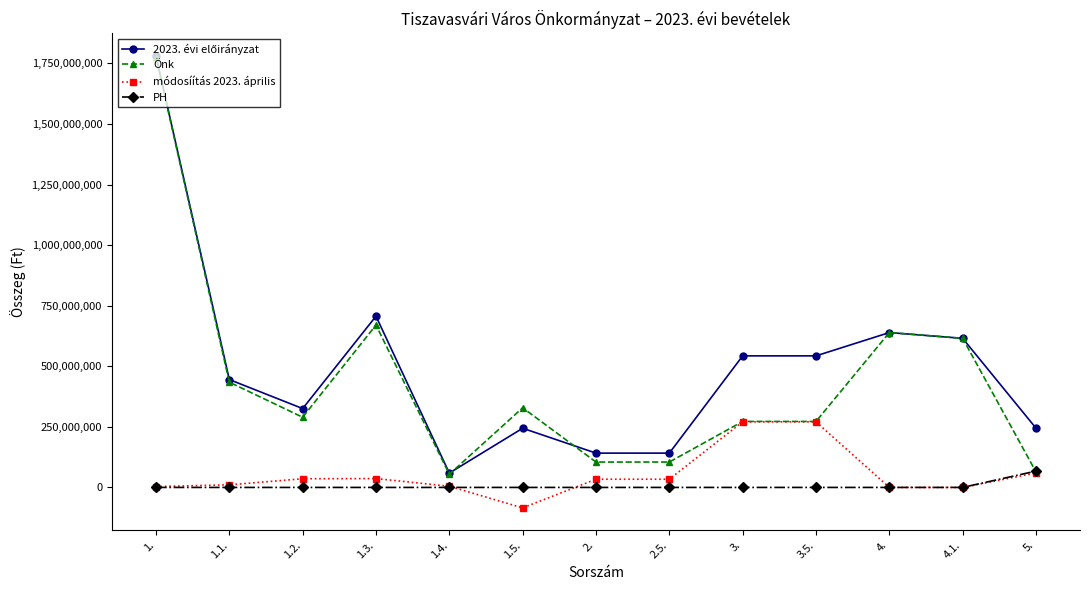

What is the label of the 10th point from the right?

1.3.